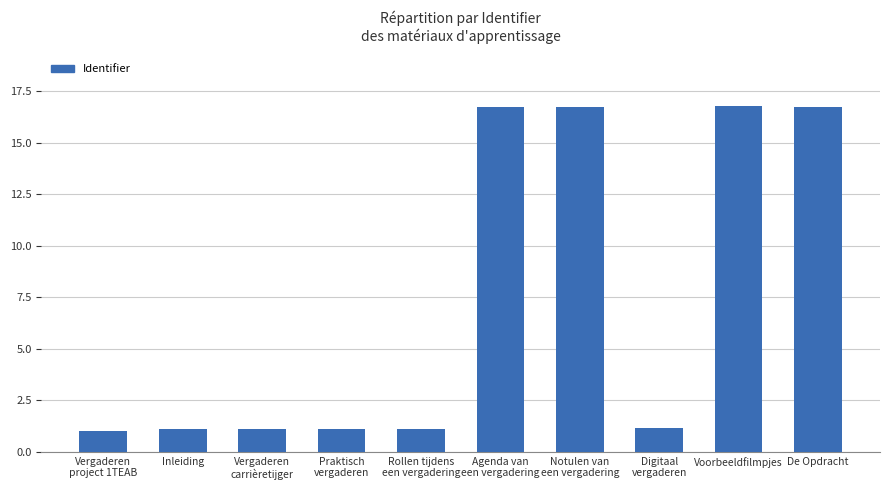

Read the value at Voorbeeldfilmpjes.

16.8